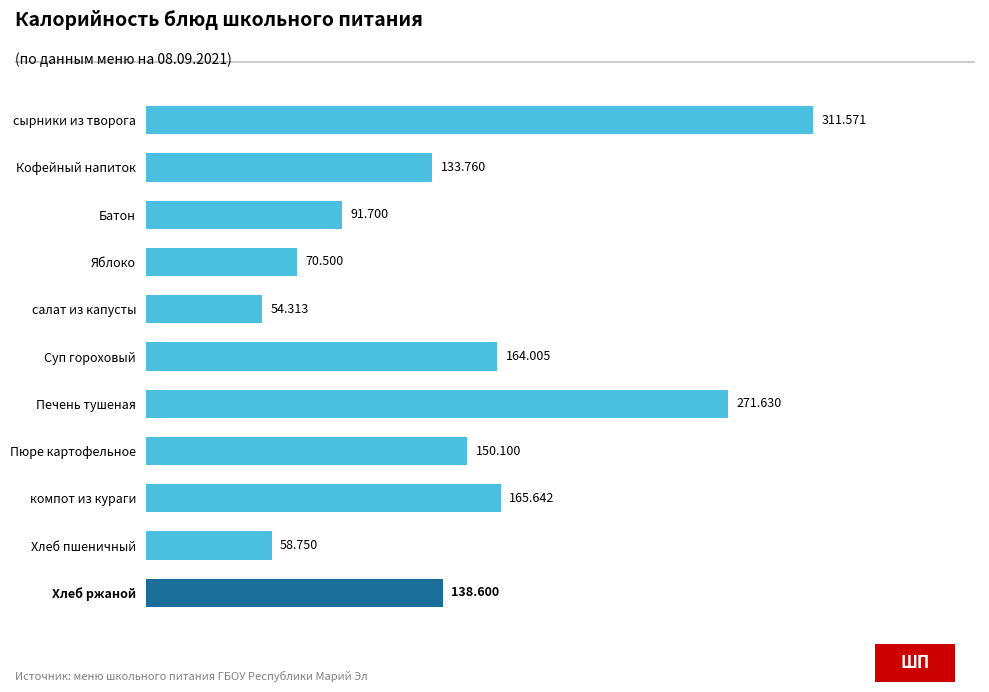

Count the number of data series in this chart.

1